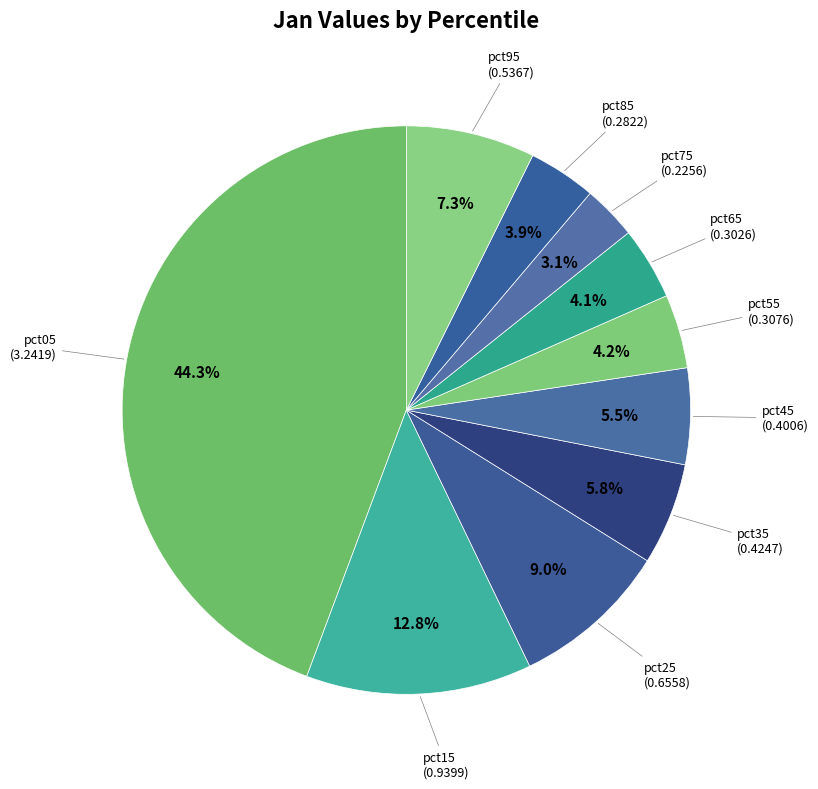

Combined, do pct95 and pct05 account for over 50%?

Yes